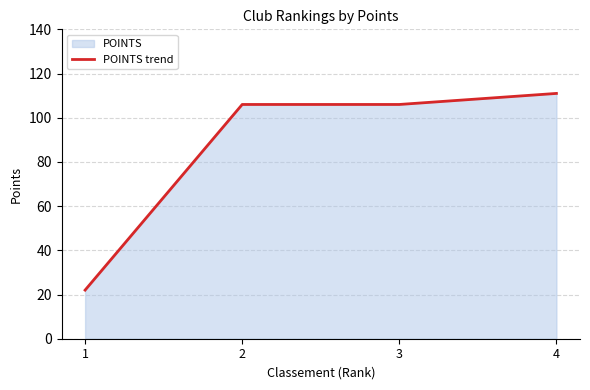

List the labels in order of value, smallest first.

1, 2, 3, 4